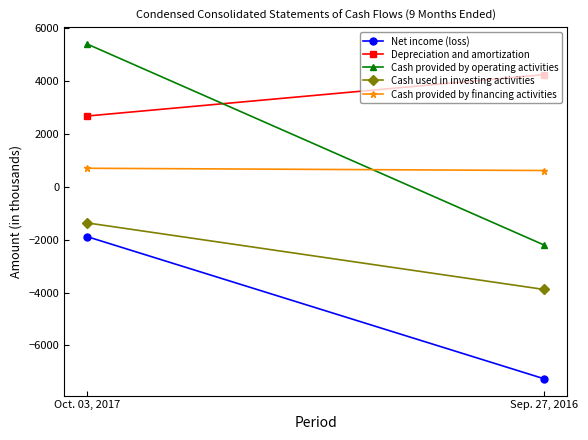

Does the chart have visible grid lines?

No